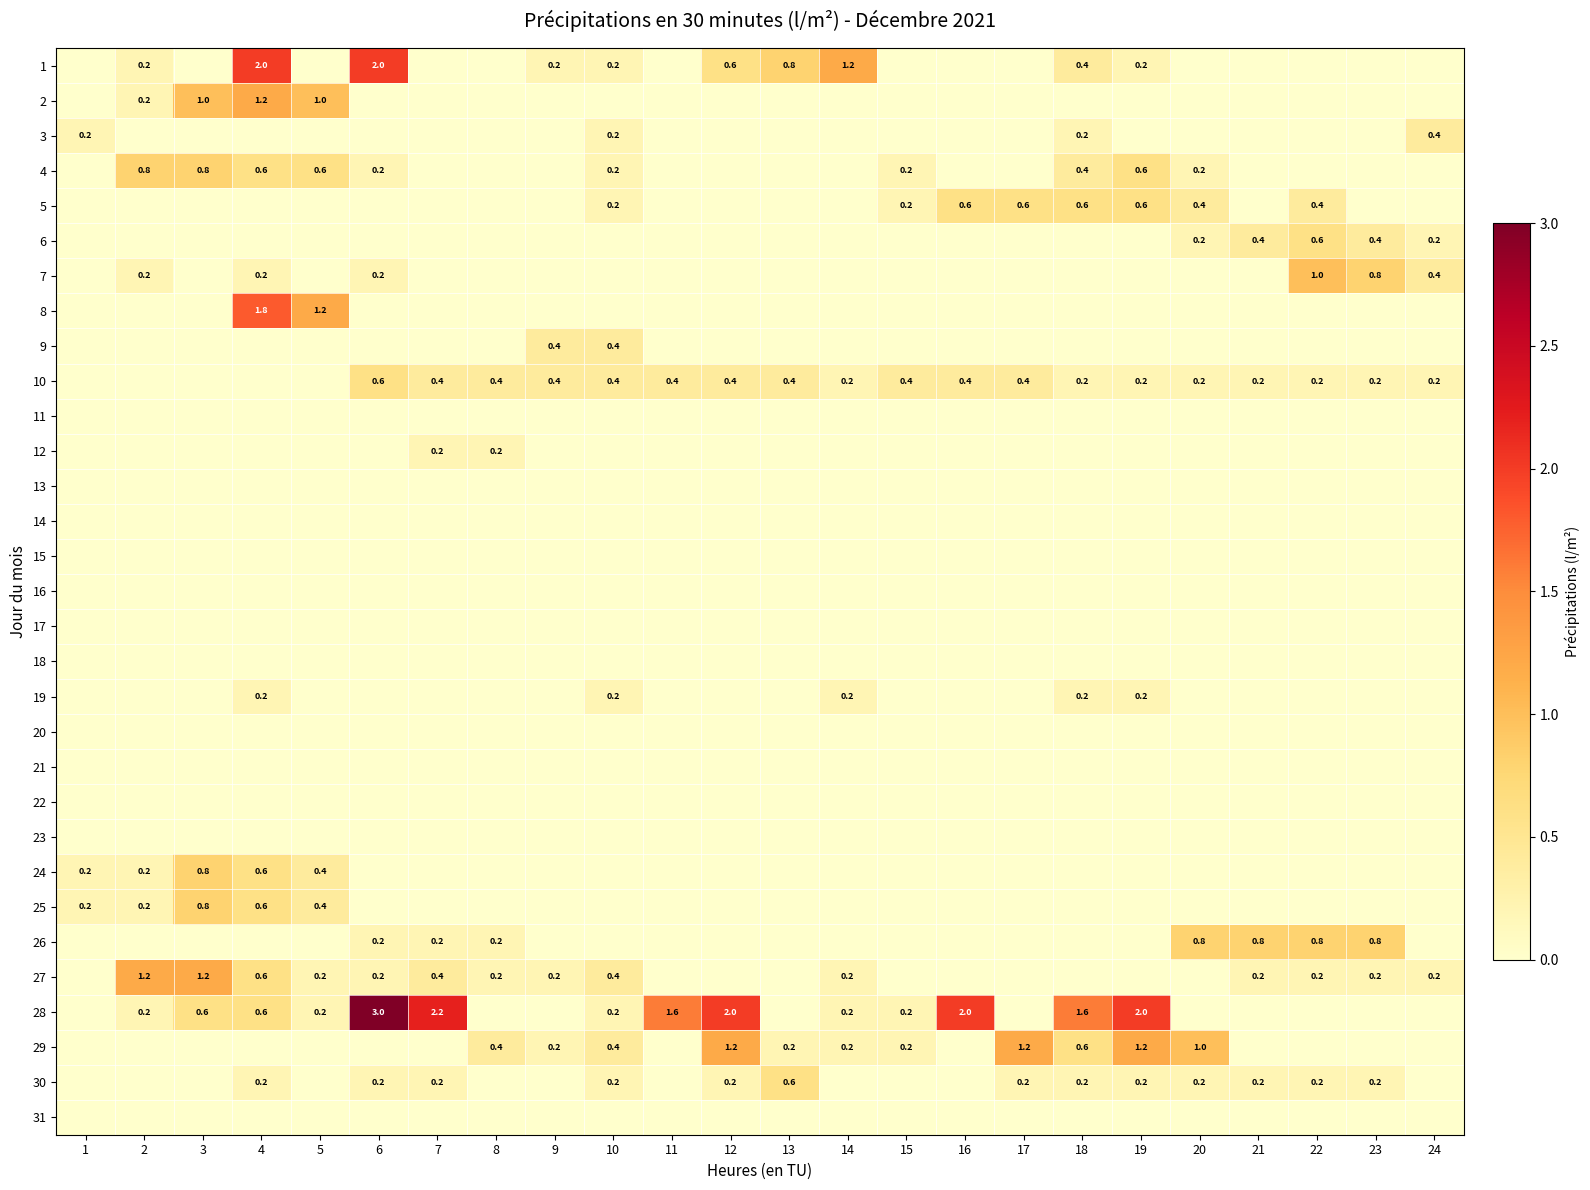

Between 12 and 14, which is larger?

14